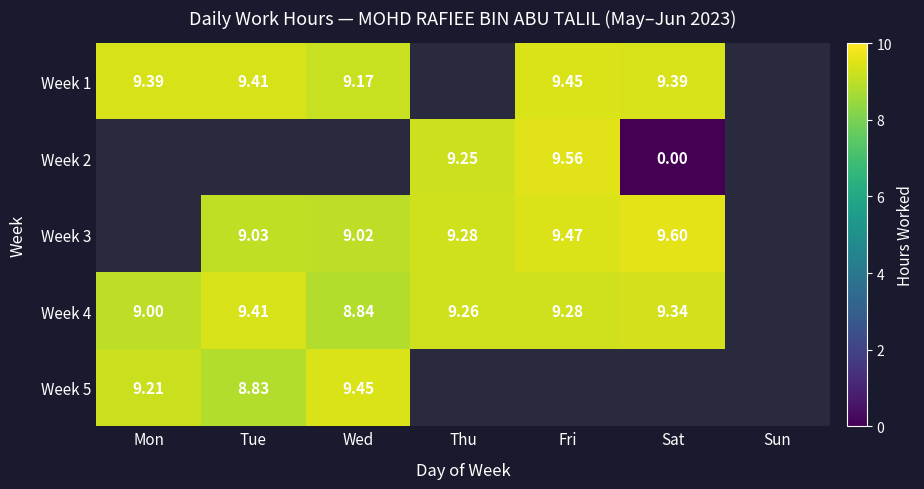

What is the difference between the highest and lowest values at Tue?

0.6